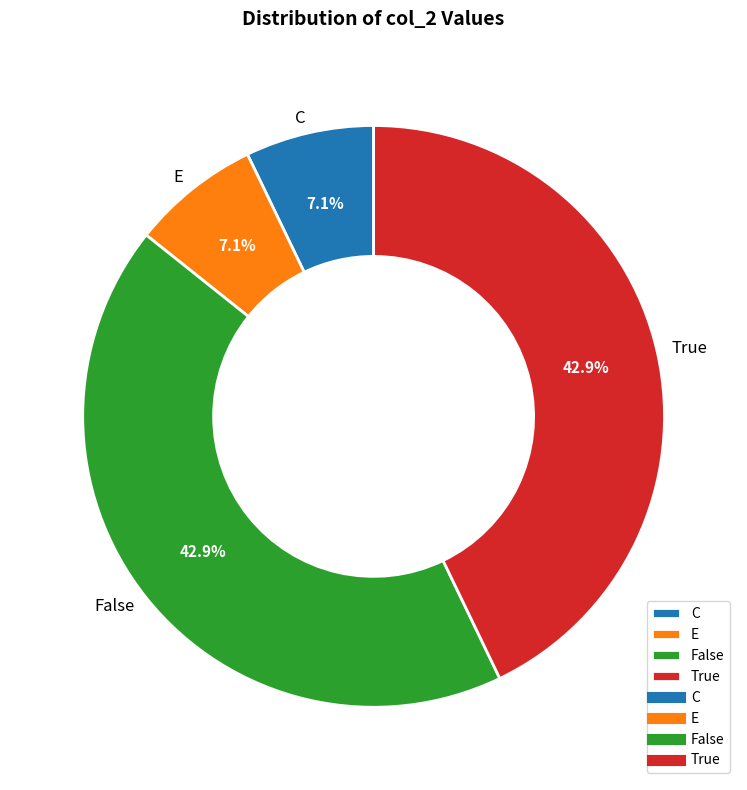

Is there a majority slice in this chart?

No